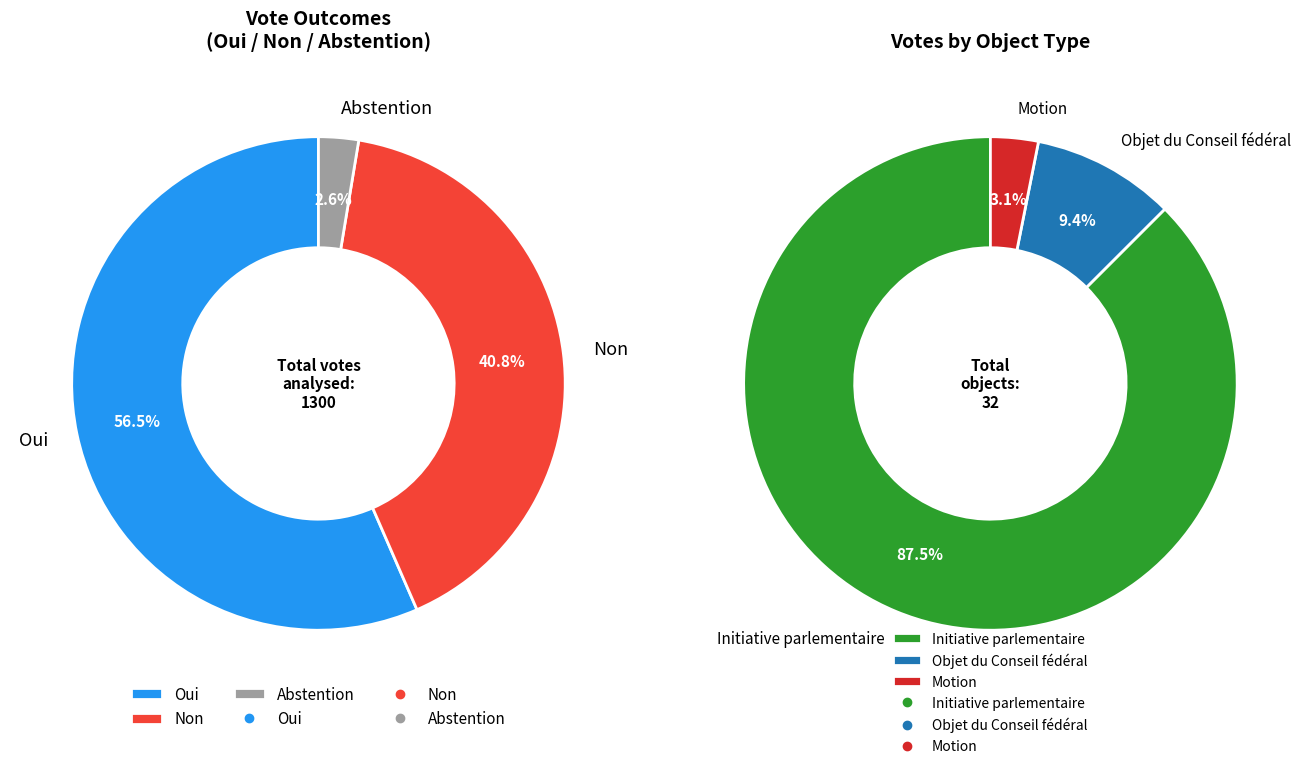

Which series has the widest spread of values?

Non